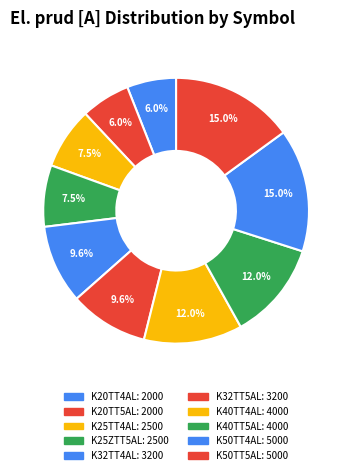

Is K25TT4AL the majority of the pie?

No